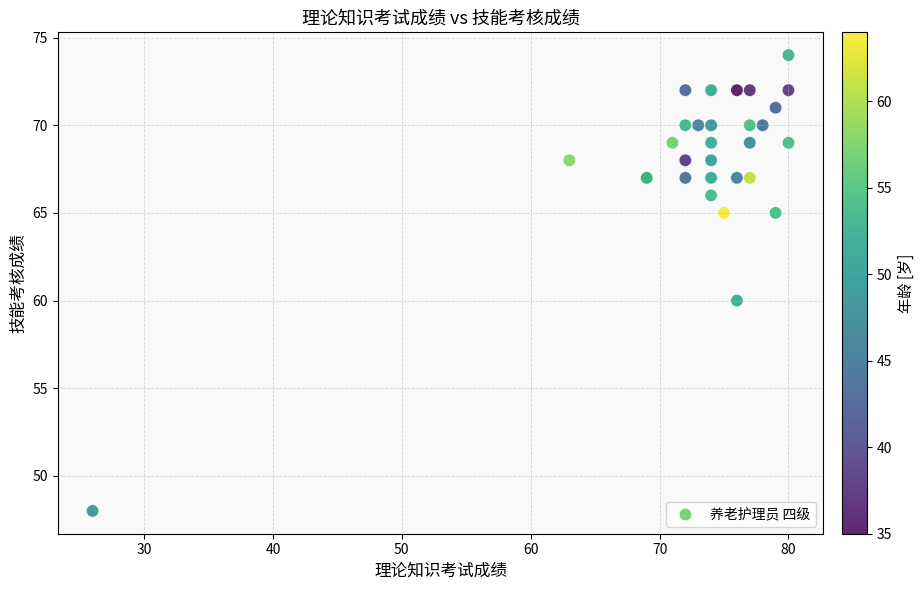

What Y value in the scatter plot is closest to 61?

60